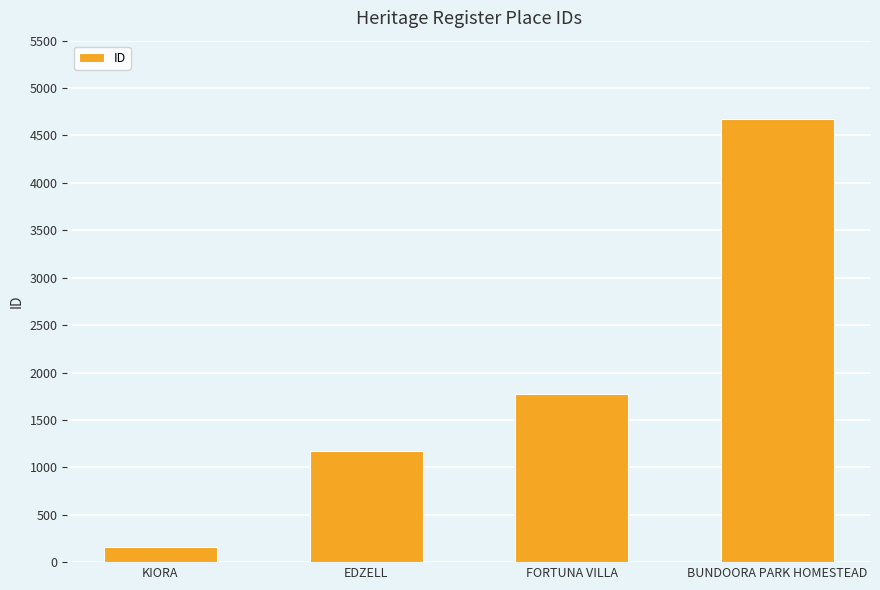

What is the maximum value shown in the chart?

4678